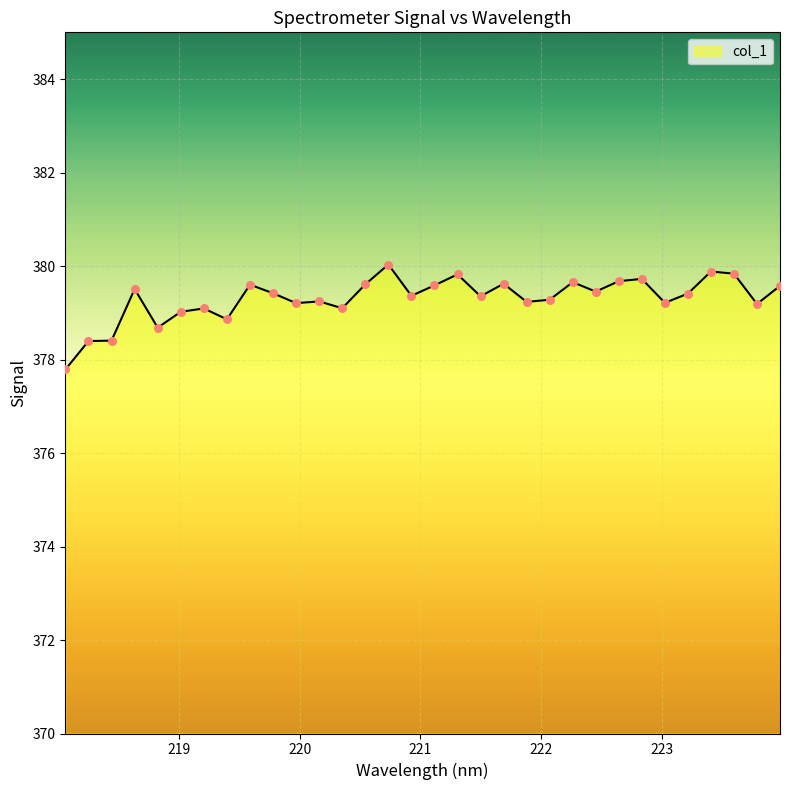

What is the minimum value shown in the chart?

377.8